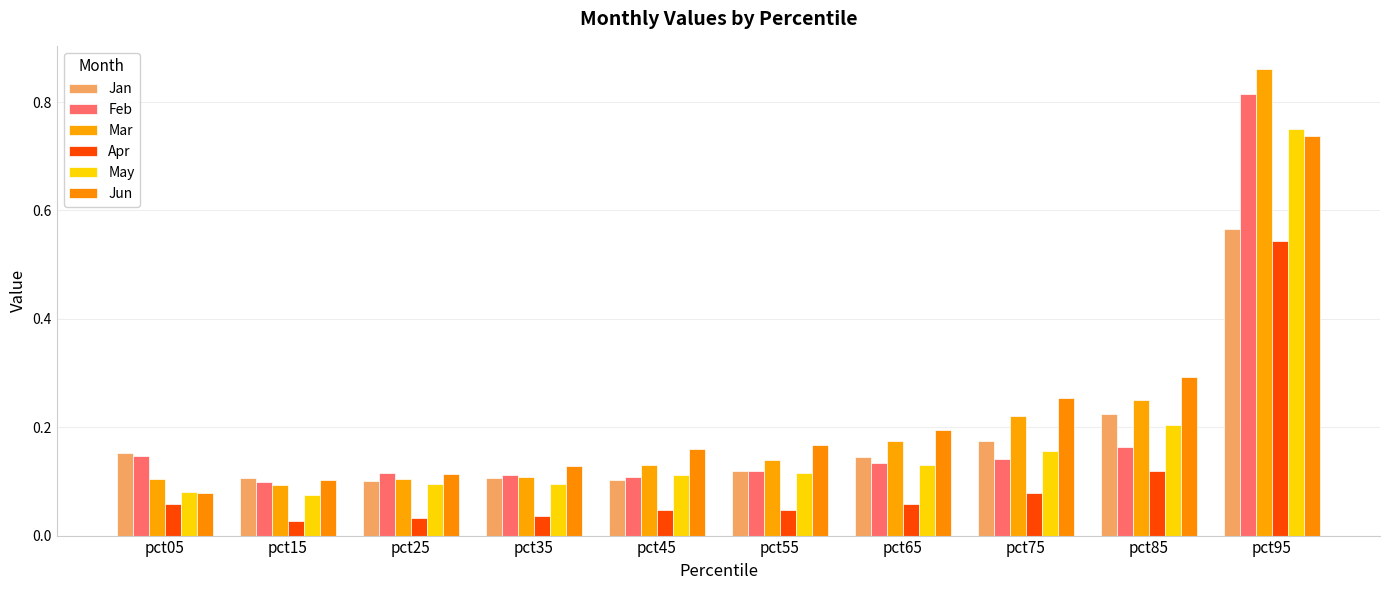

What is the sum of all Apr values?

1.0